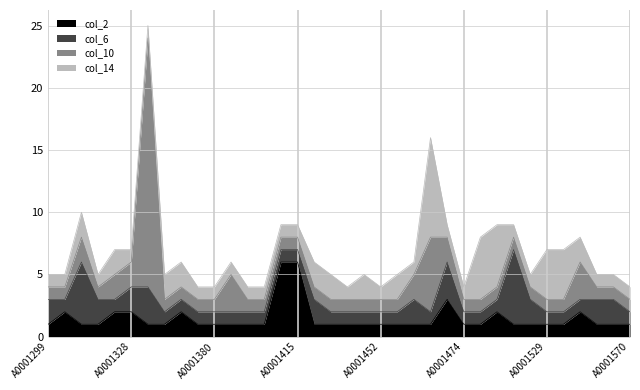

What is the difference between the second highest and minimum values in the col_14 series?

4